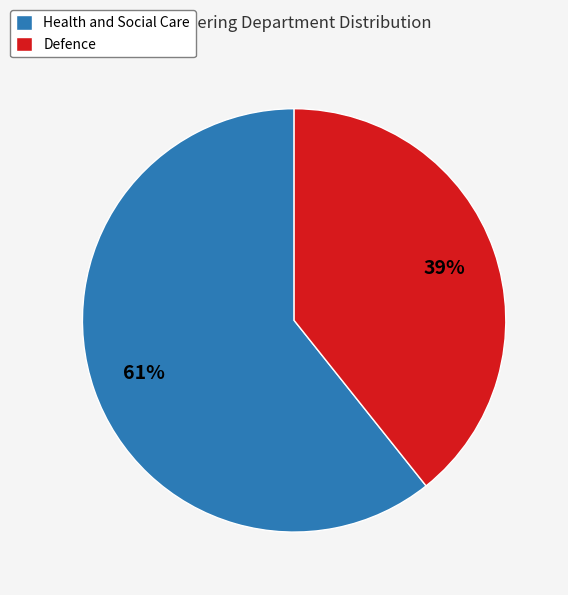

Does Health and Social Care account for over 50% of the chart?

Yes